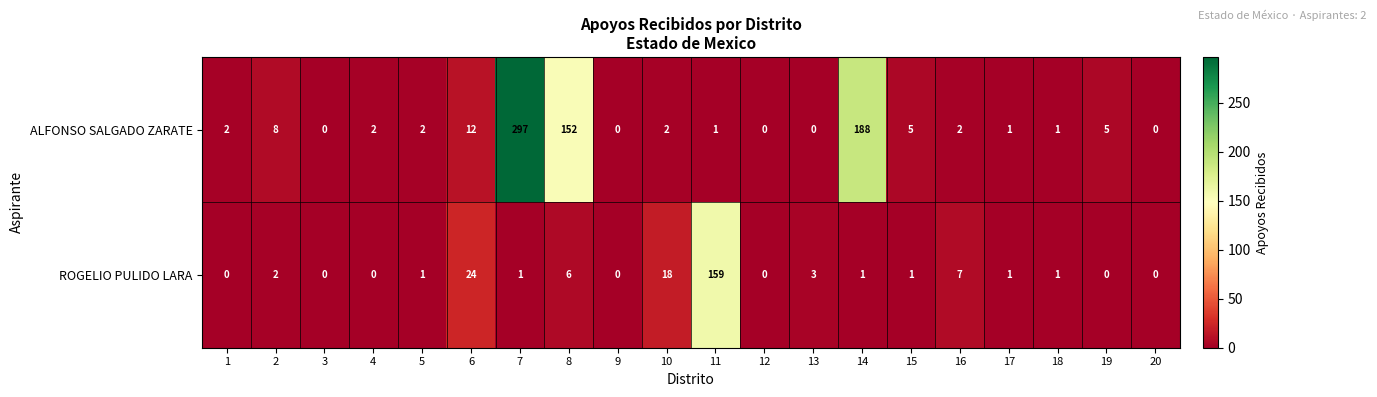

What is the sum of the ALFONSO SALGADO ZARATE values at 9 and 2?

8